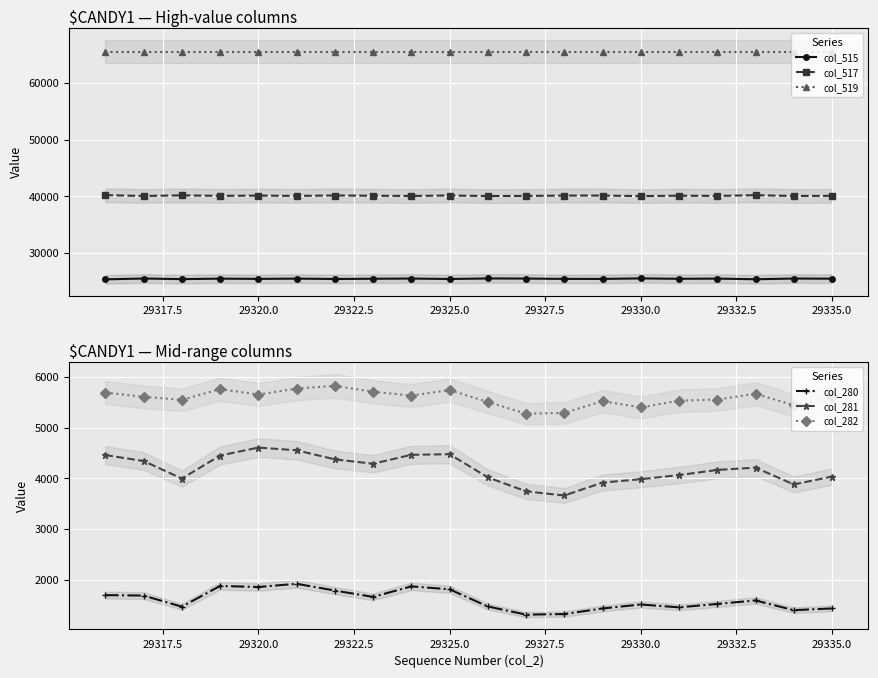

How many interior local valleys does the col_517 series have?

8